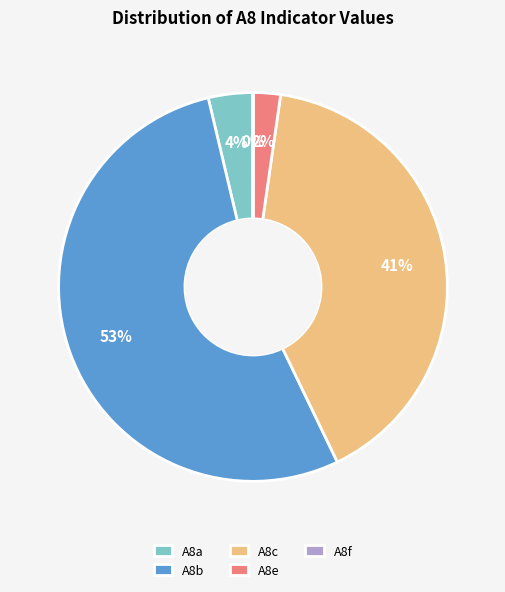

To the nearest percent, what is the combined percentage of A8b and A8c?

94%